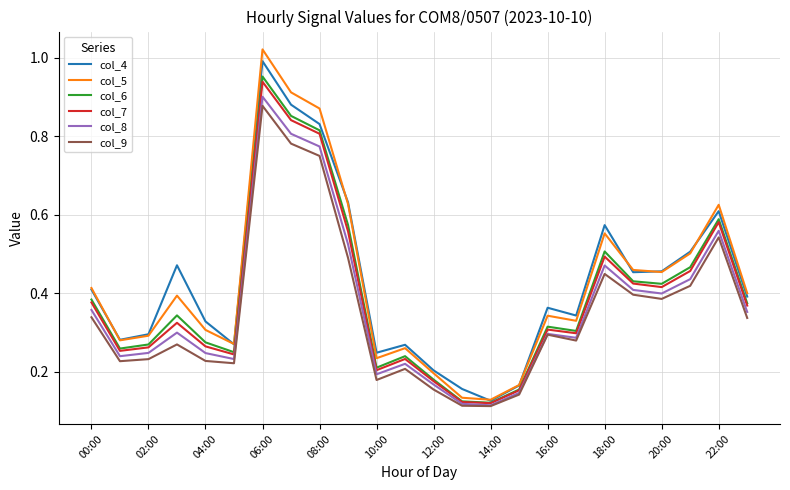

Which series has the largest range (max minus min)?

col_5